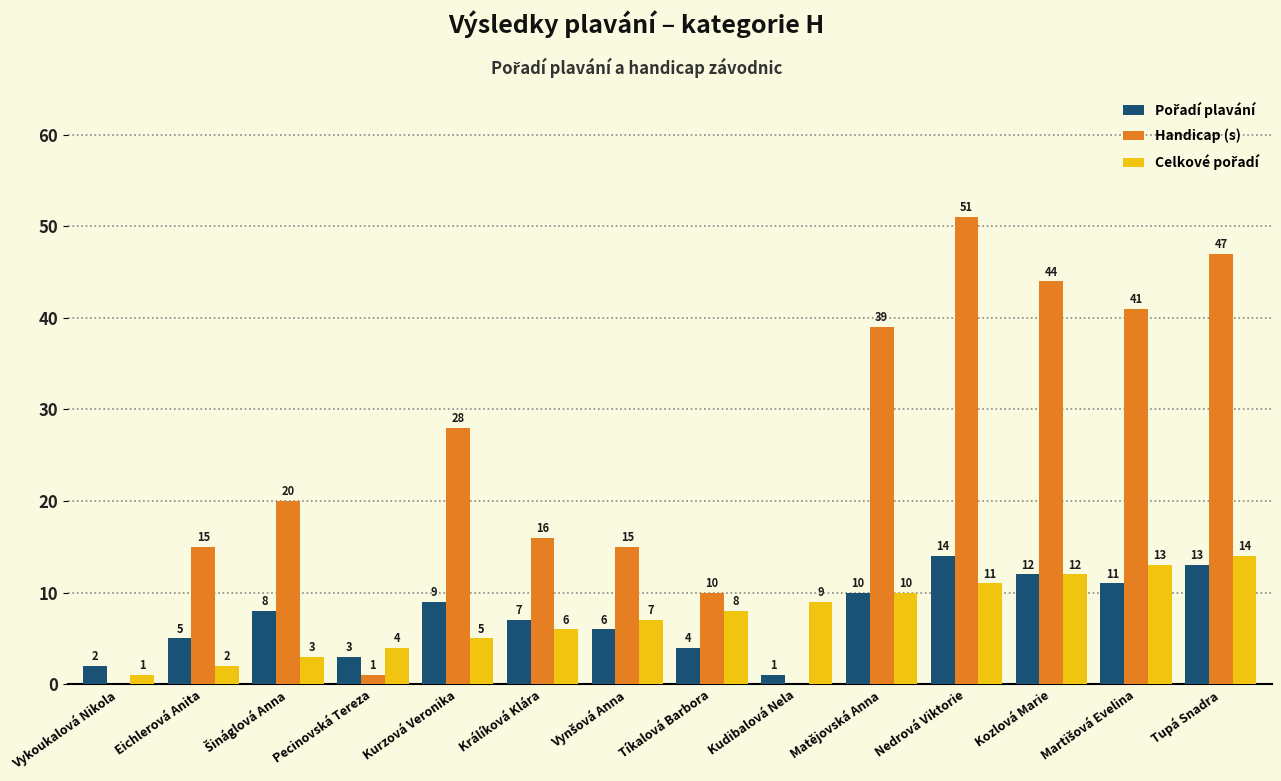

What is the total value across all series at Tíkalová Barbora?

22